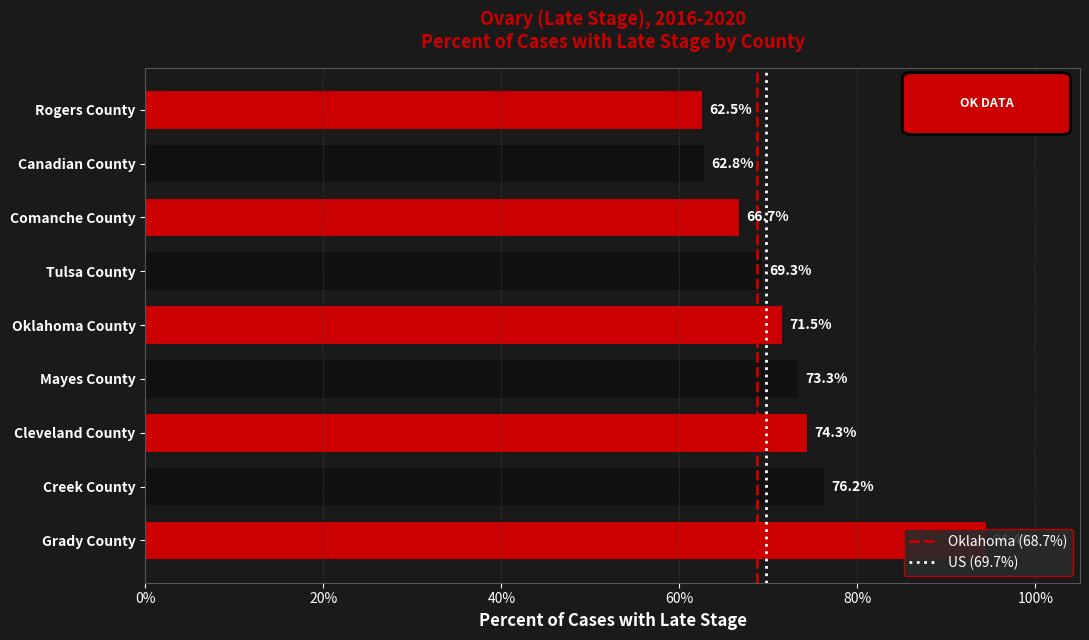

Reading left to right, transcribe all the data shown in this chart.

Grady County=94.4	Creek County=76.2	Cleveland County=74.3	Mayes County=73.3	Oklahoma County=71.5	Tulsa County=69.3	Comanche County=66.7	Canadian County=62.8	Rogers County=62.5